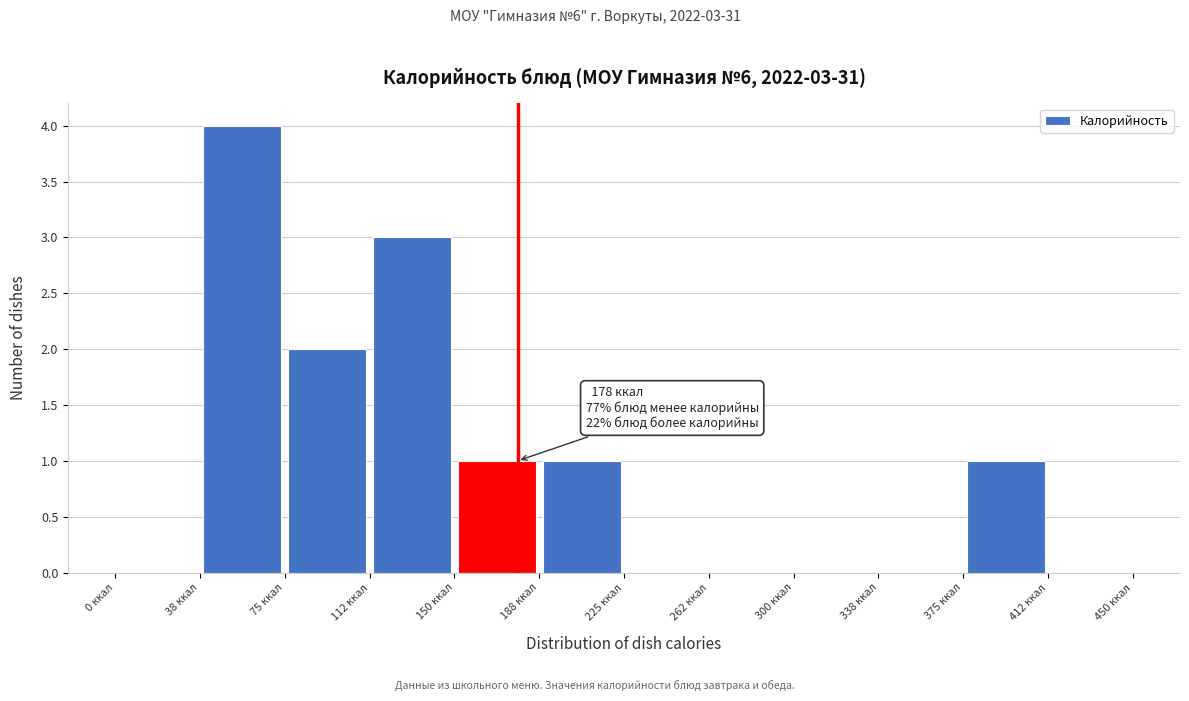

Over which range of the x-axis is the bar tallest?

37.5 to 75.0